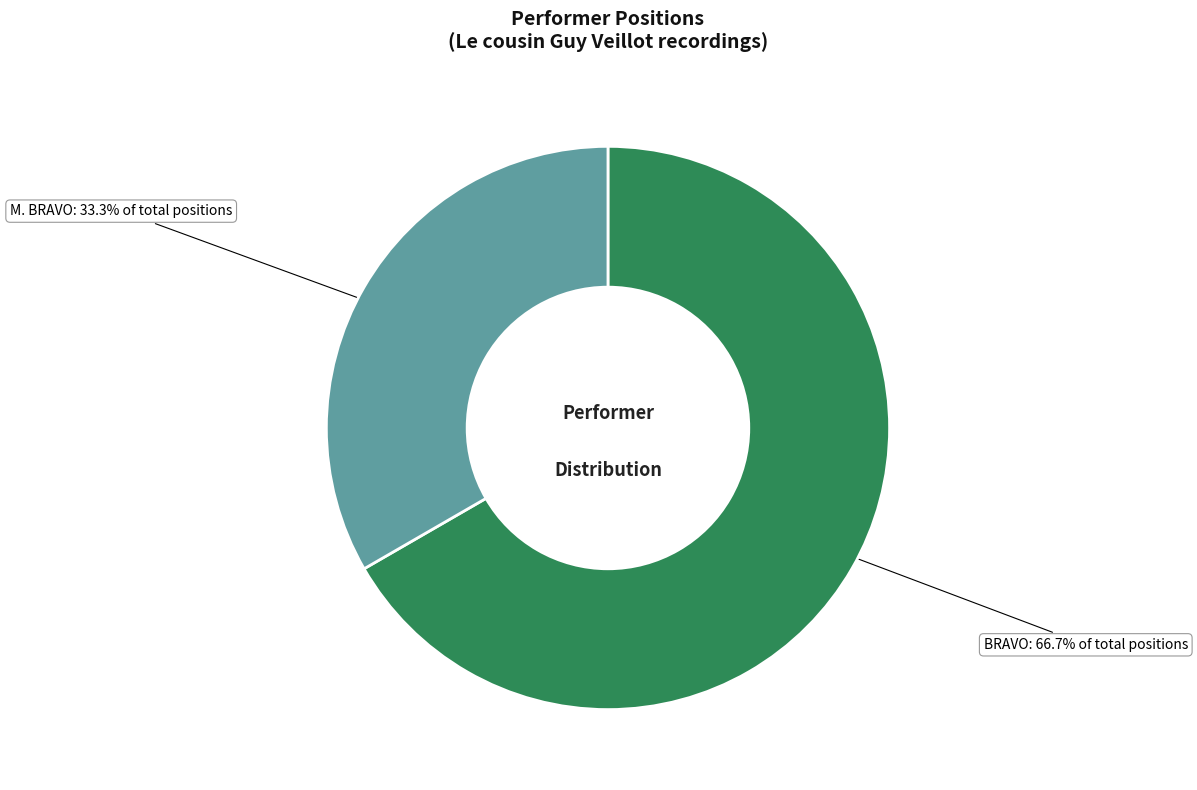

Is there a majority slice in this chart?

Yes